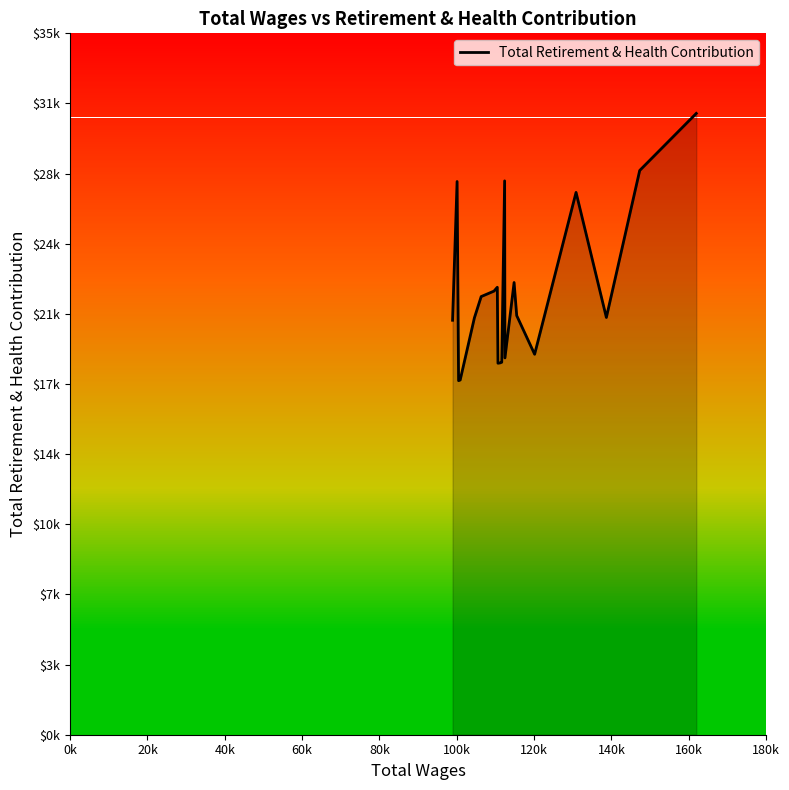

What is the difference between the second highest and second lowest values?

10455